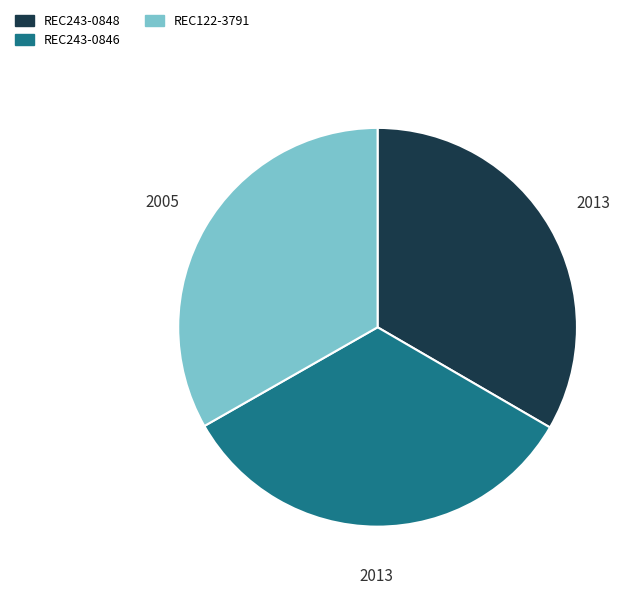

Is the sum of REC122-3791 and REC243-0848 greater than half?

Yes